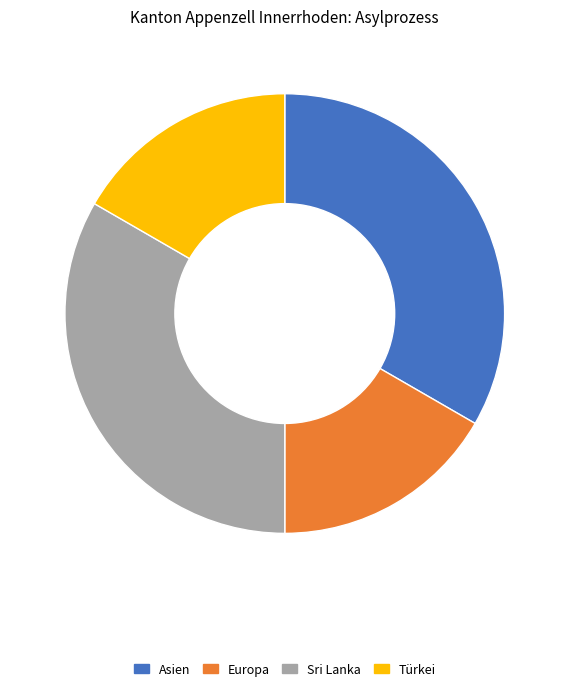

True or false: Asien accounts for 26% of the total.

False